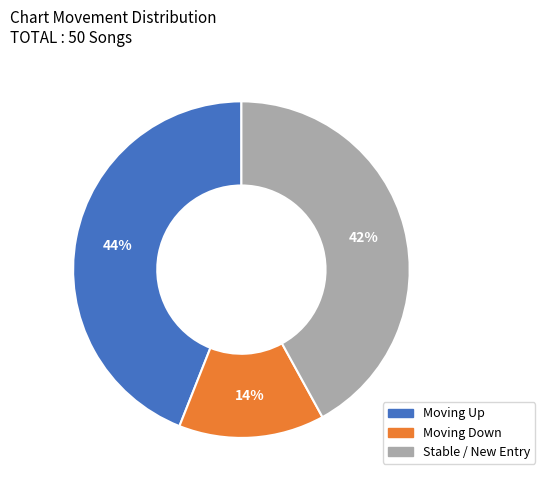

What percentage is the Moving Up slice, to the nearest percent?

44%